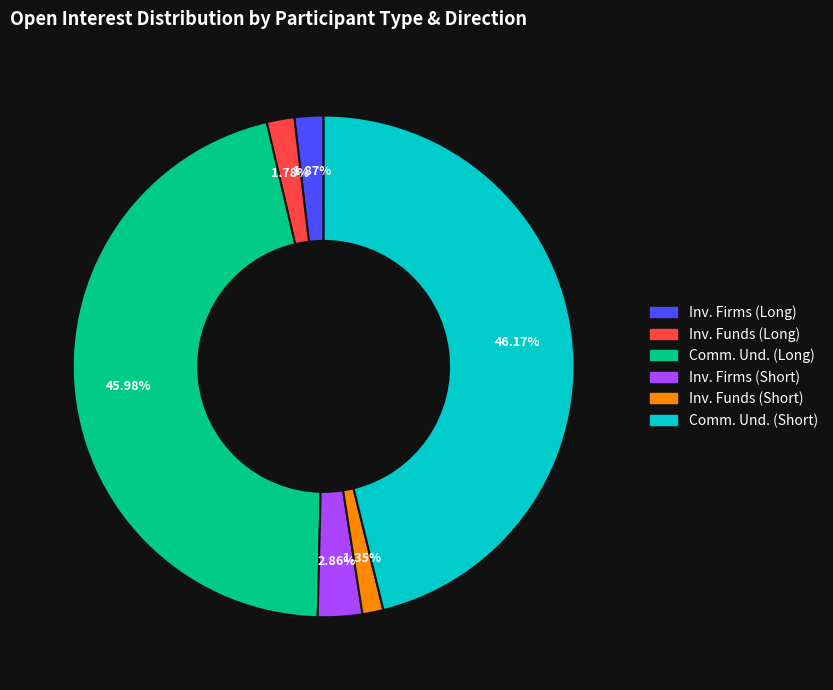

Is there a majority slice in this chart?

No